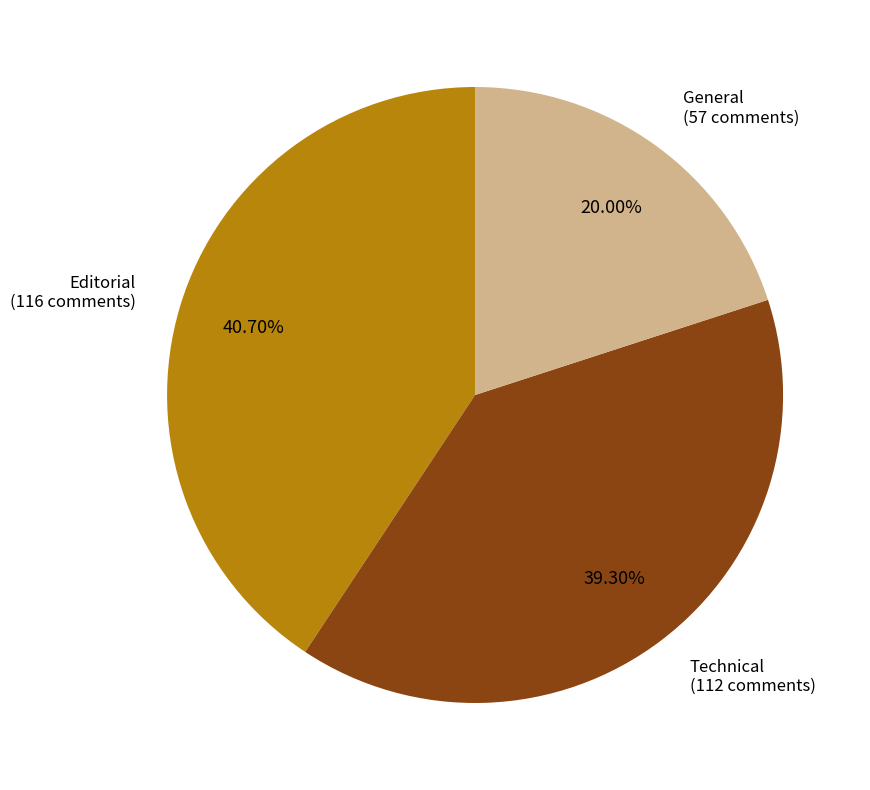

Is there any slice that represents more than half of the pie?

No